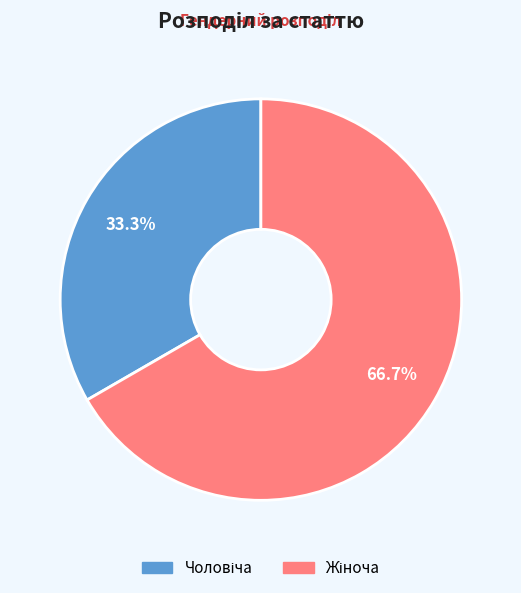

Is there any slice that represents more than half of the pie?

Yes